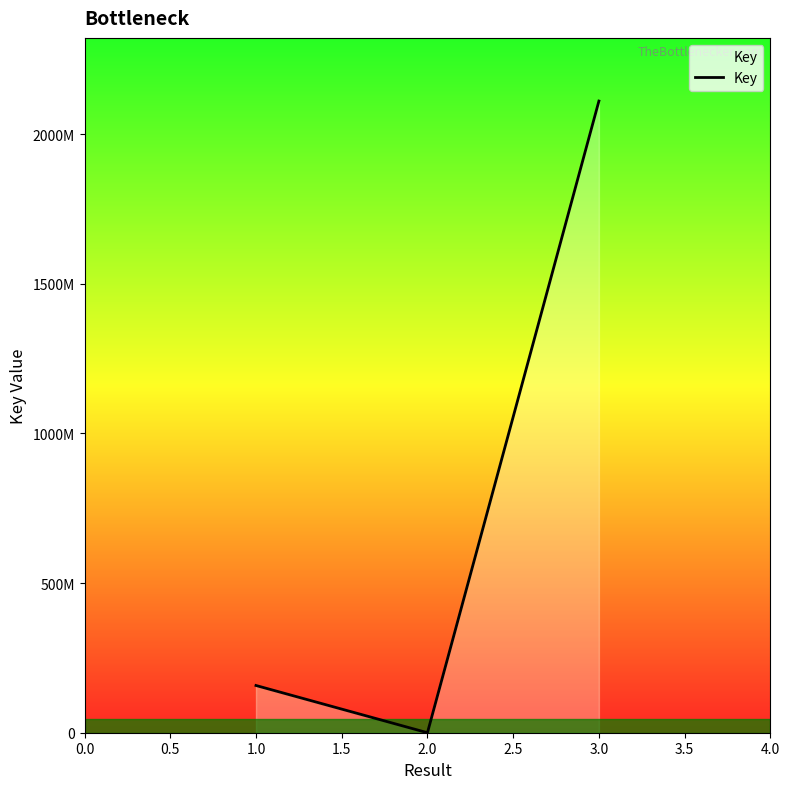

The value at 2.0 is 2764. True or false?

False